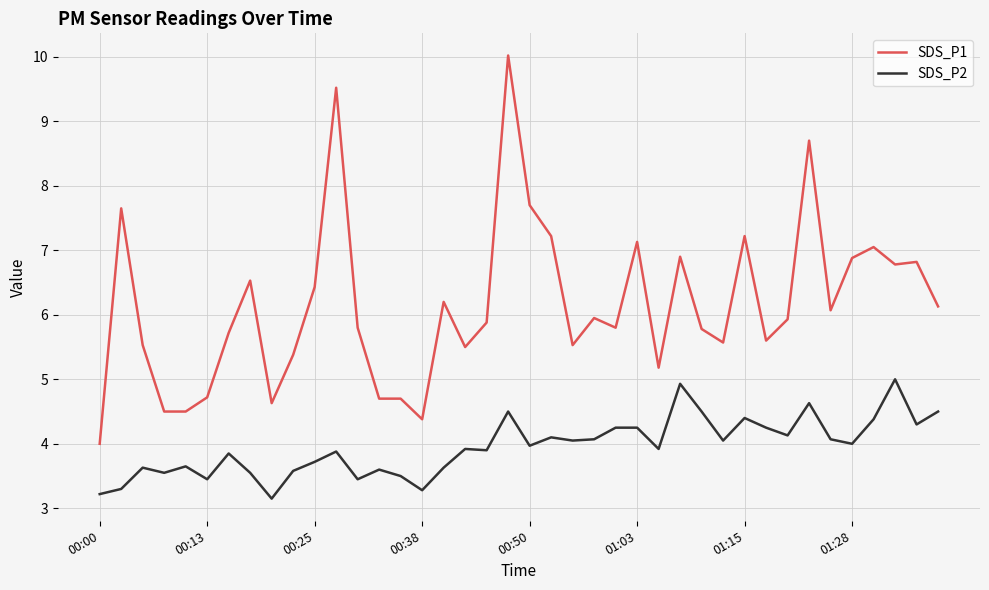

Does the chart display data point markers on the line(s)?

No